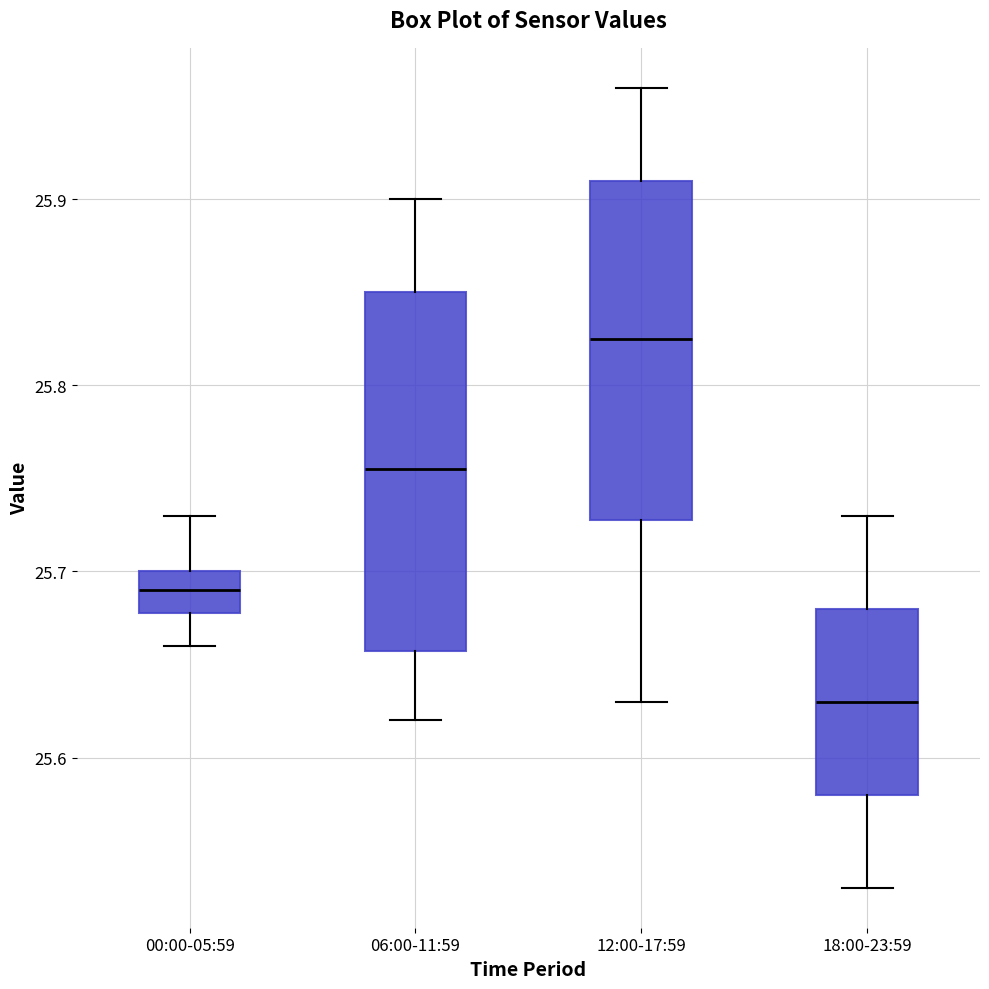

Reading left to right, transcribe this box plot: for each box, give where its median line is, the range the box spans, and where its two whiskers end, as read against the y-axis. The values are not printed on the chart, so give them approximately, as read against the axis.

00:00-05:59: median 25.69, box 25.68 to 25.70, whiskers 25.66 to 25.73
06:00-11:59: median 25.76, box 25.66 to 25.85, whiskers 25.62 to 25.90
12:00-17:59: median 25.83, box 25.73 to 25.91, whiskers 25.63 to 25.96
18:00-23:59: median 25.63, box 25.58 to 25.68, whiskers 25.53 to 25.73